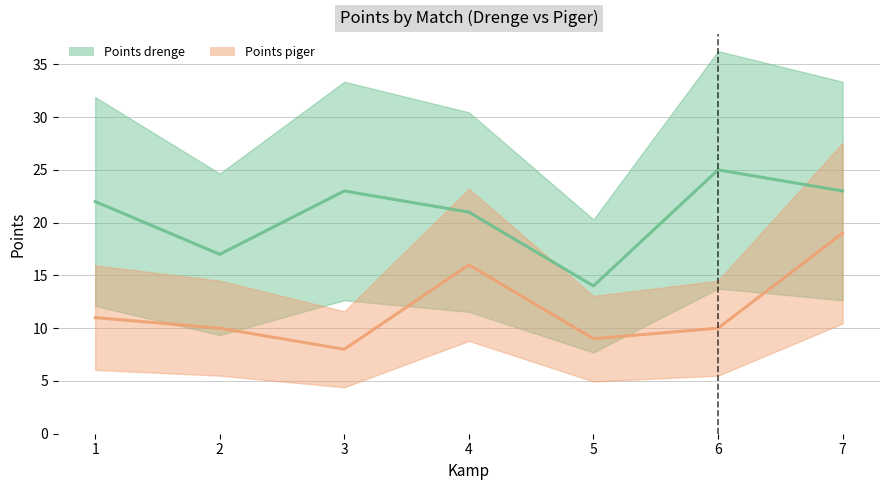

What is the difference between the Points drenge values at 2 and 7?

6